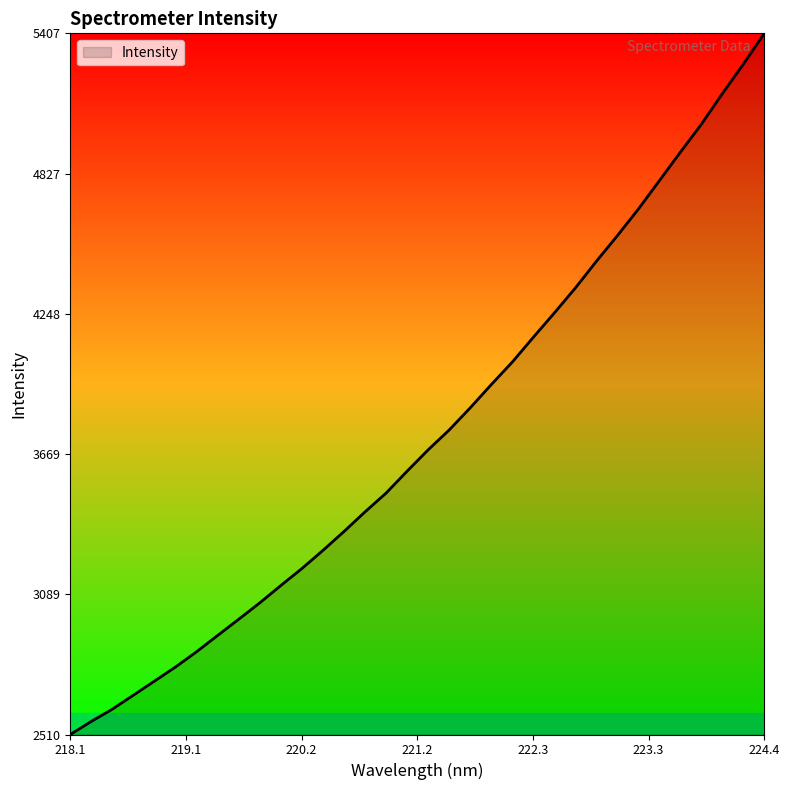

What is the maximum value shown in the chart?

5407.4